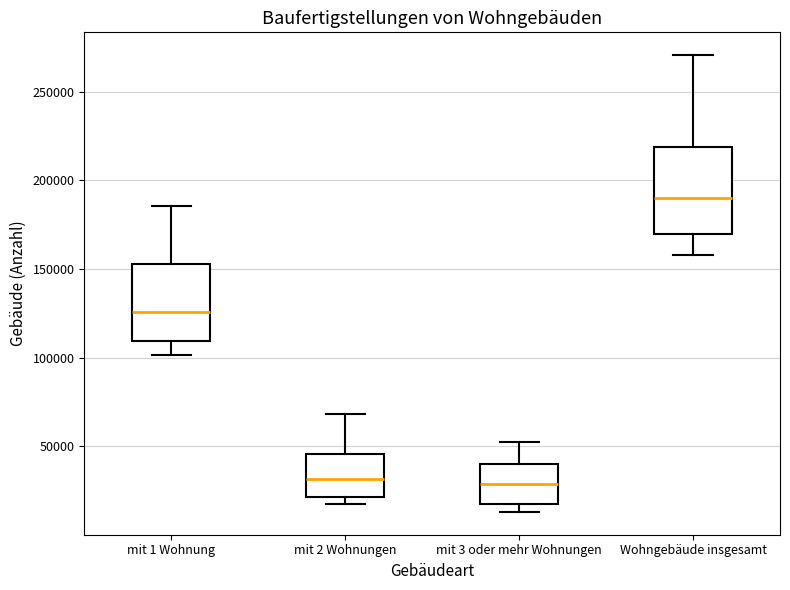

Where is the upper edge of the box for mit 3 oder mehr Wohnungen on the y-axis? The values are not printed on the chart, so give them approximately, as read against the axis.

40000